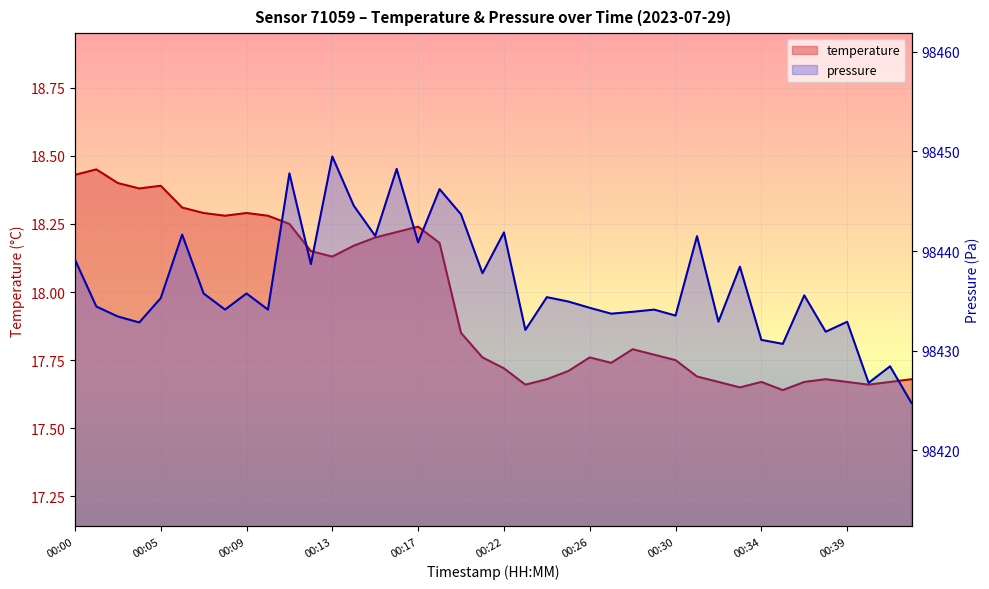

List the labels in order of value, largest first.

00:01, 00:00, 00:03, 00:05, 00:04, 00:06, 00:07, 00:09, 00:08, 00:10, 00:11, 00:17, 00:16, 00:15, 00:18, 00:14, 00:12, 00:13, 00:19, 00:28, 00:29, 00:21, 00:26, 00:30, 00:27, 00:22, 00:25, 00:31, 00:24, 00:37, 00:42, 00:32, 00:34, 00:36, 00:39, 00:41, 00:23, 00:40, 00:33, 00:35